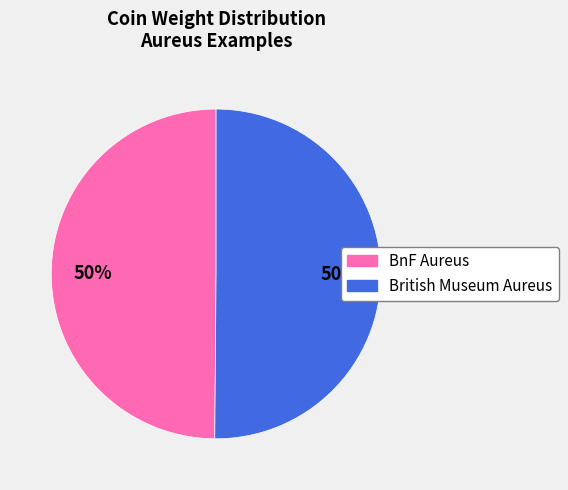

The British Museum Aureus slice represents 60% of the pie. True or false?

False